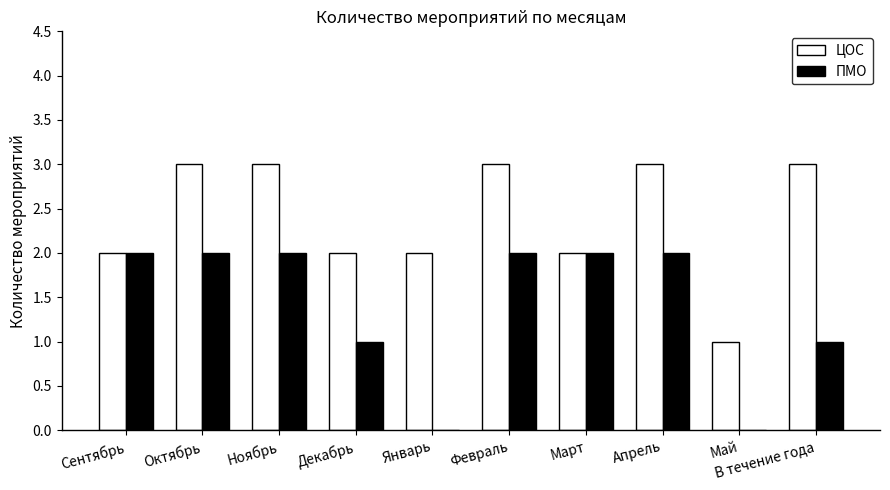

Is the value of ЦОС at Январь greater than the value of ПМО at Декабрь?

Yes